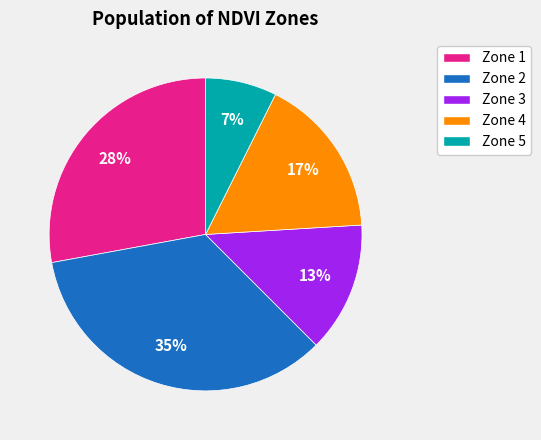

What percentage is the Zone 5 slice, to the nearest percent?

7%